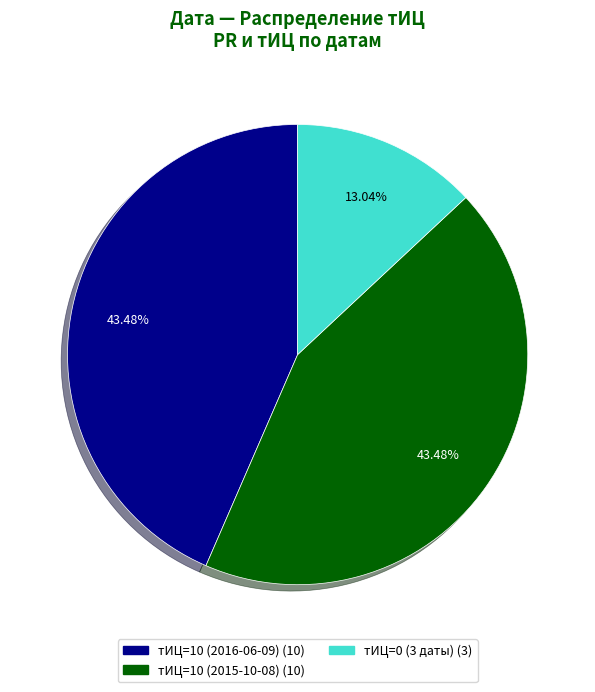

Is there any slice that represents more than half of the pie?

No